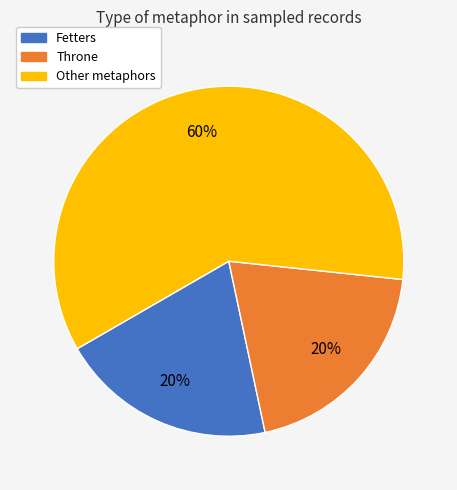

Do Throne and Other metaphors together represent more than half of the pie?

Yes